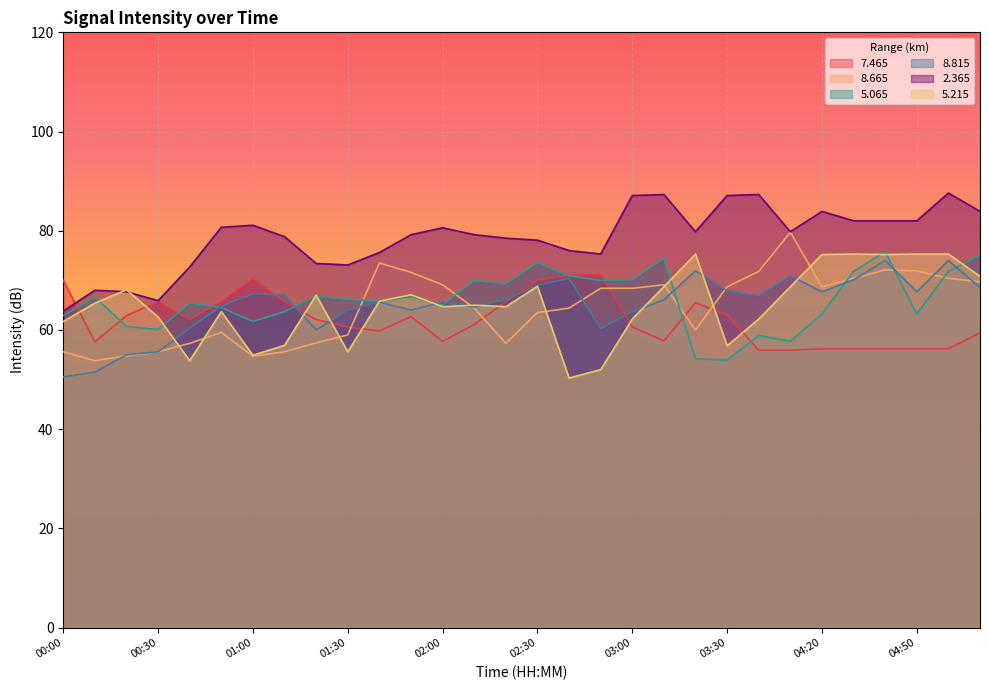

At 01:40, list the series in order from largest to smallest.

  2.365,   8.665,   5.065,   5.215,   8.815,   7.465